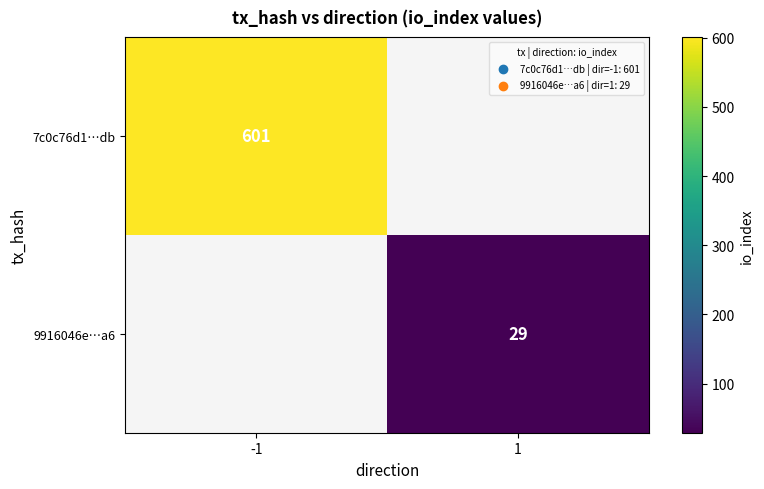

Which label corresponds to the largest value in the chart?

-1